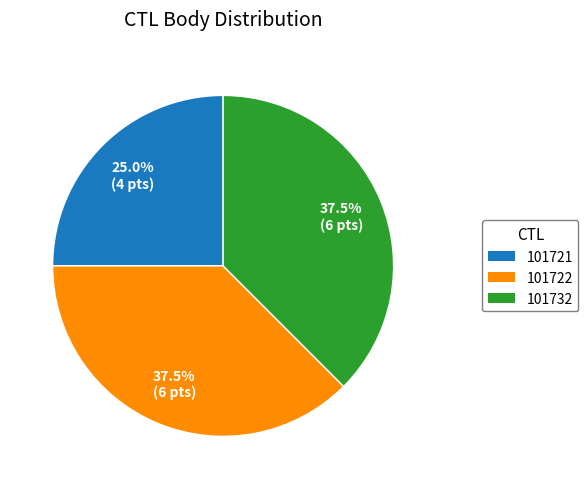

Does any single category account for the majority?

No